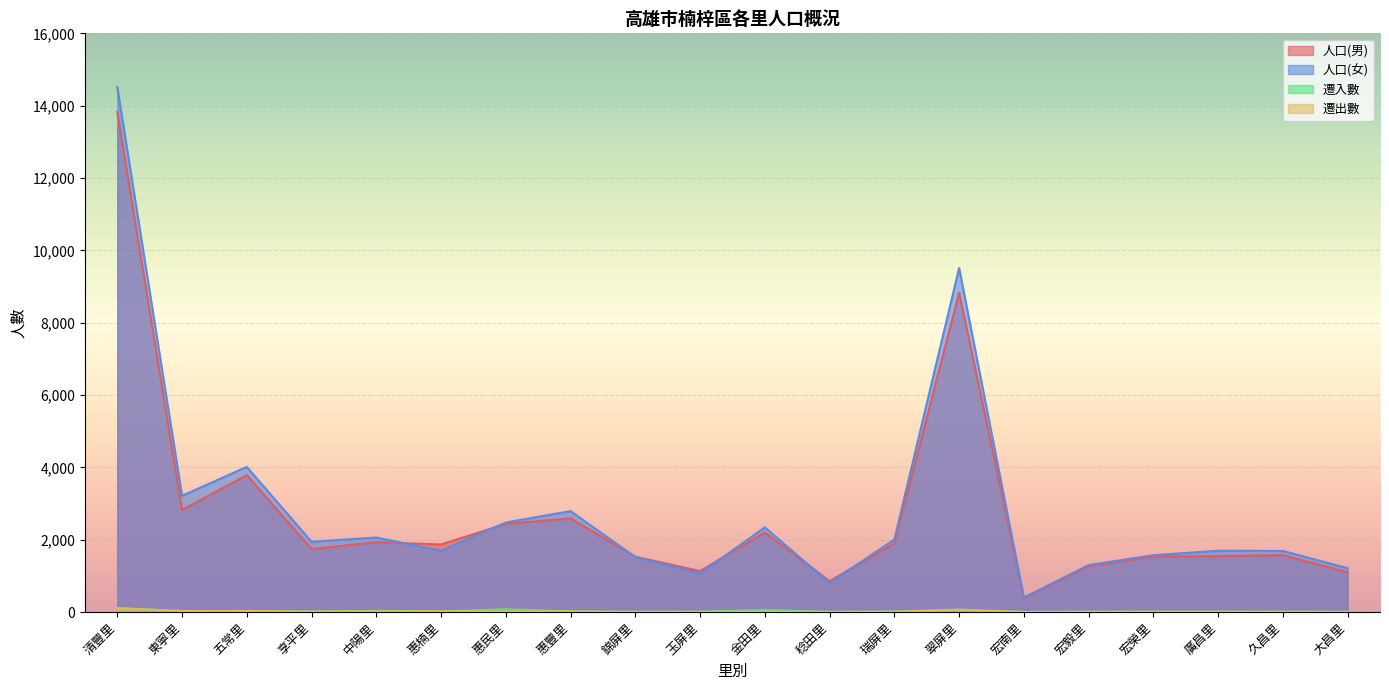

What is the value of the 人口(女) point at the 16th from the left?

1298